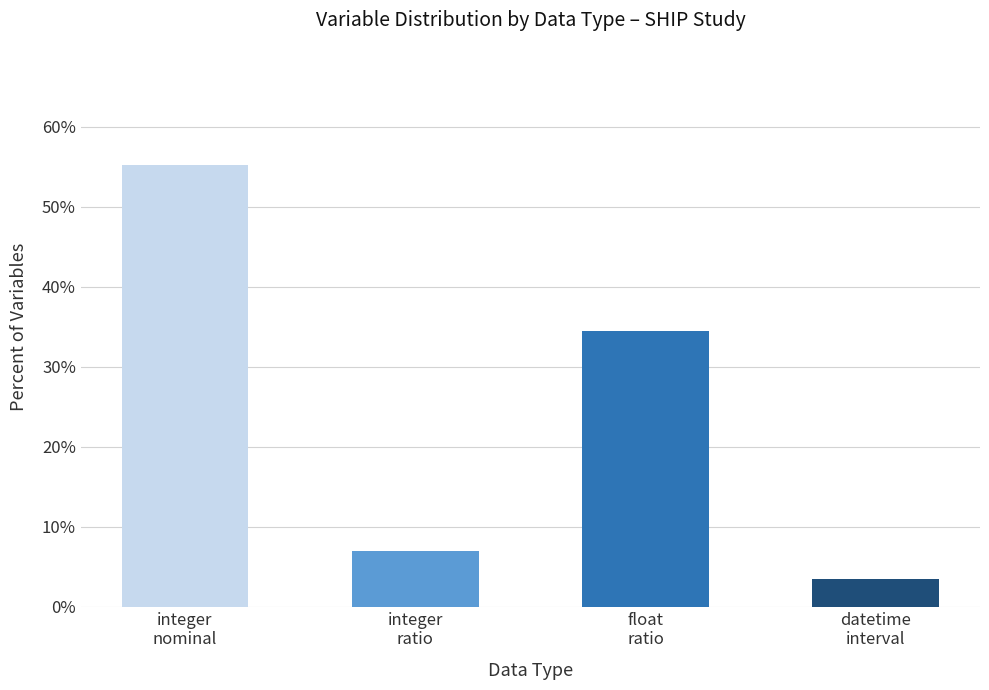

Are the bars horizontal?

No